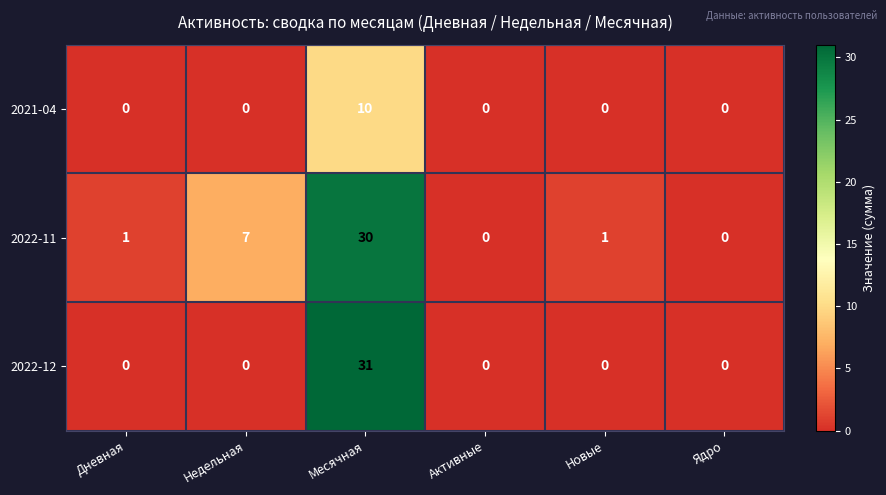

What is the greatest value displayed?

31